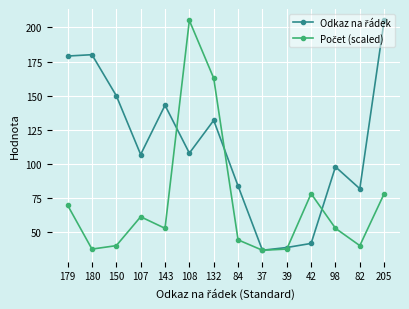

What is the label of the 3rd point from the right?

98